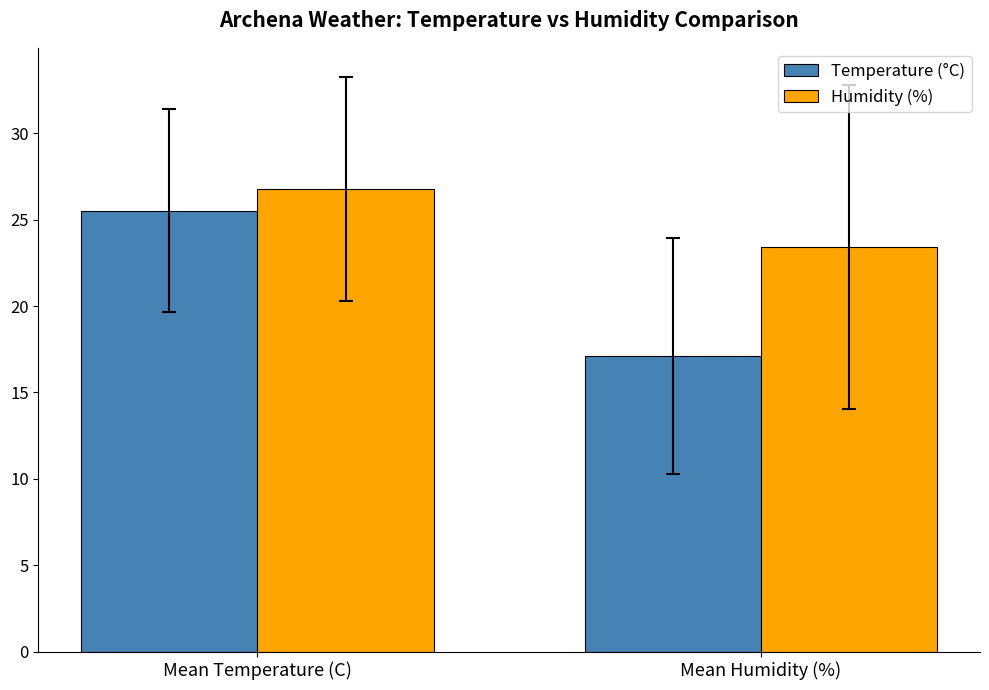

What is the maximum value shown in the chart?

26.8